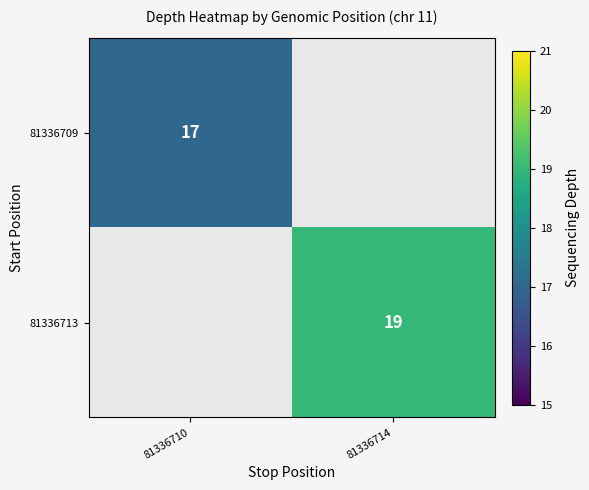

Is it true that 81336709 equals 30 at 81336710?

False